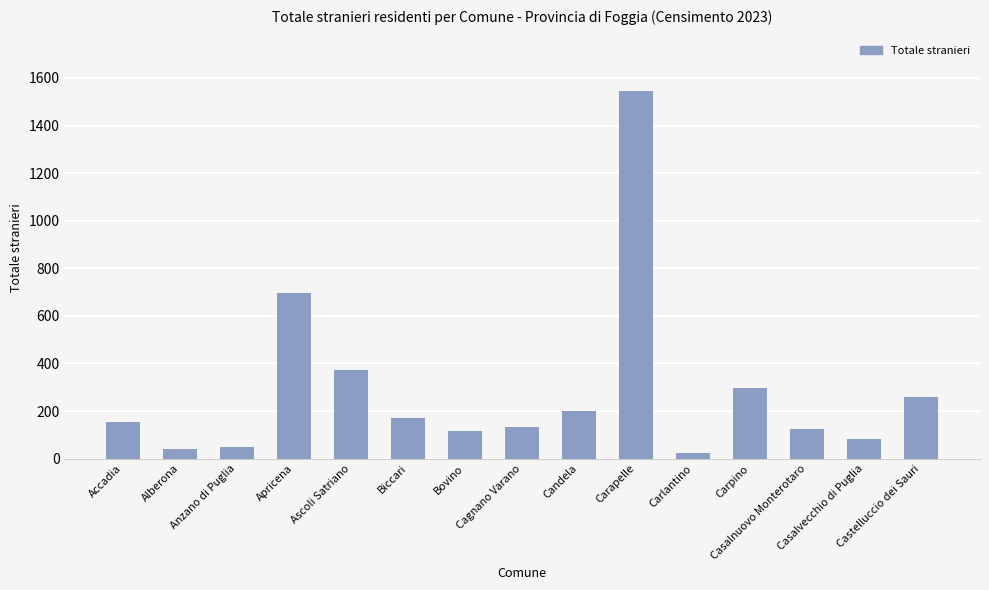

What is the change in value from Cagnano Varano to Casalvecchio di Puglia?

-54